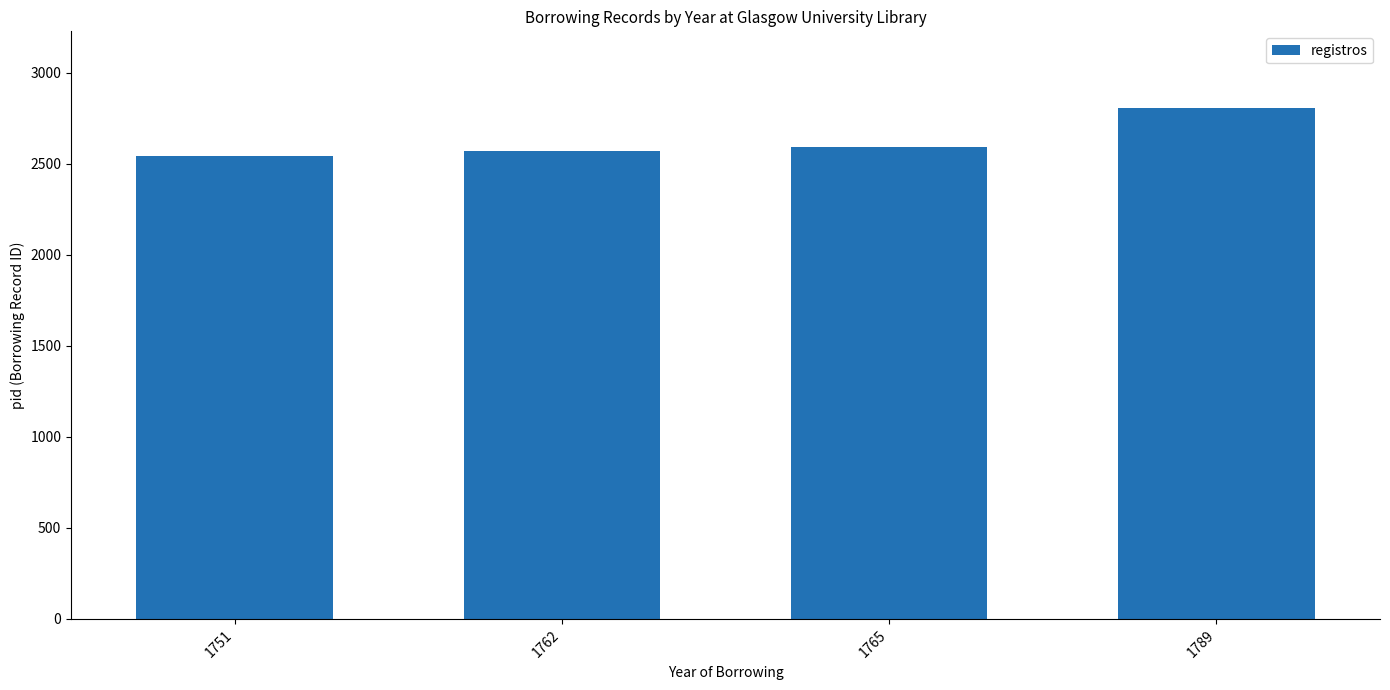

Does the chart contain any negative values?

No